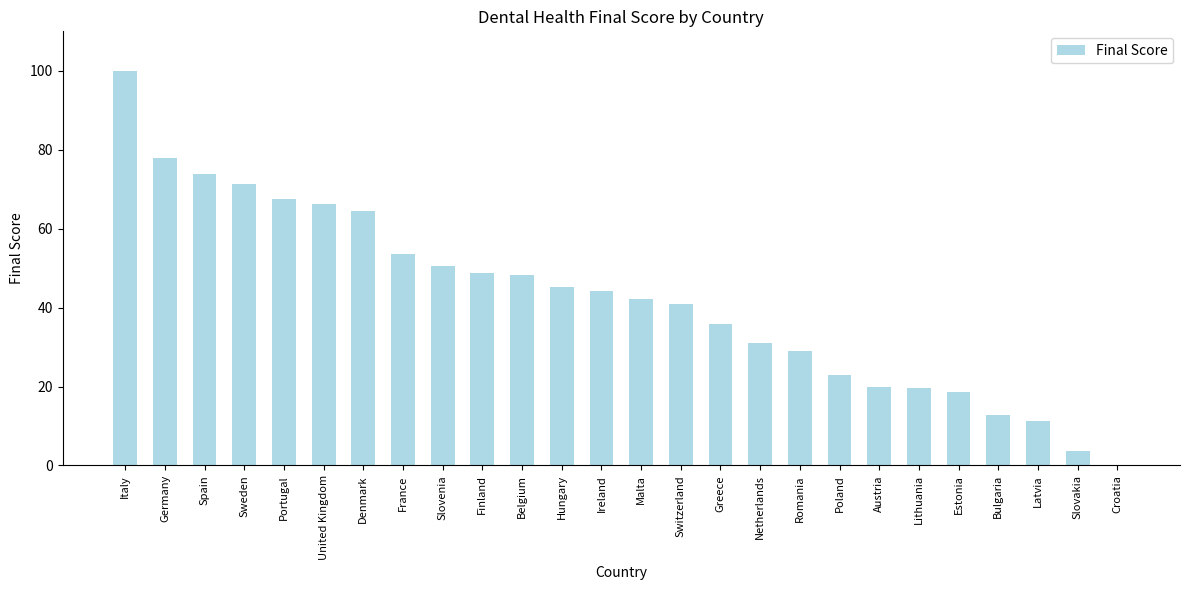

The chart shows a value of 50.6 at Slovenia. True or false?

True